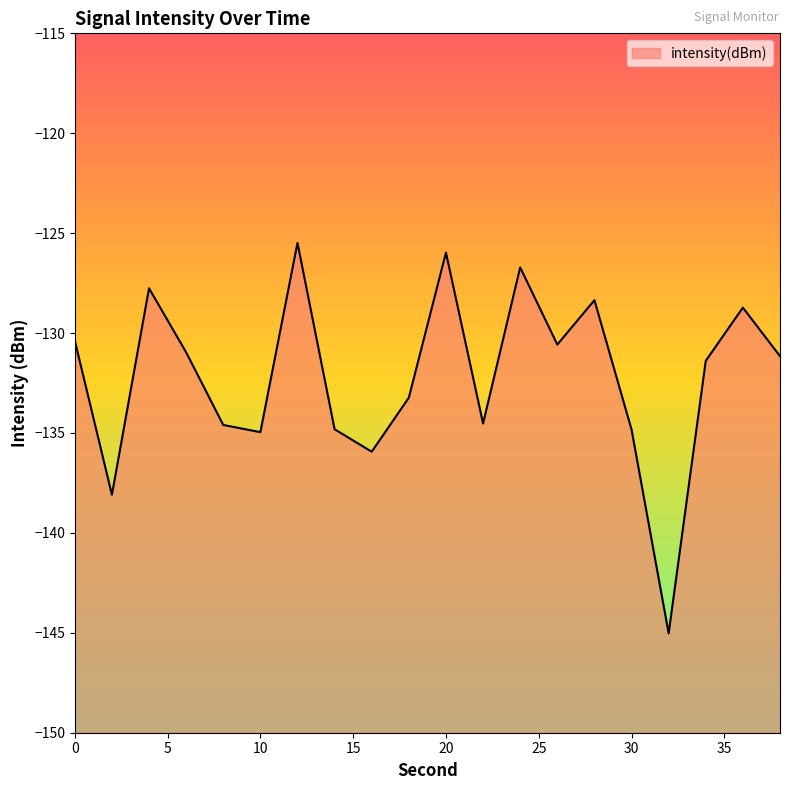

What is the maximum value shown in the chart?

-125.5